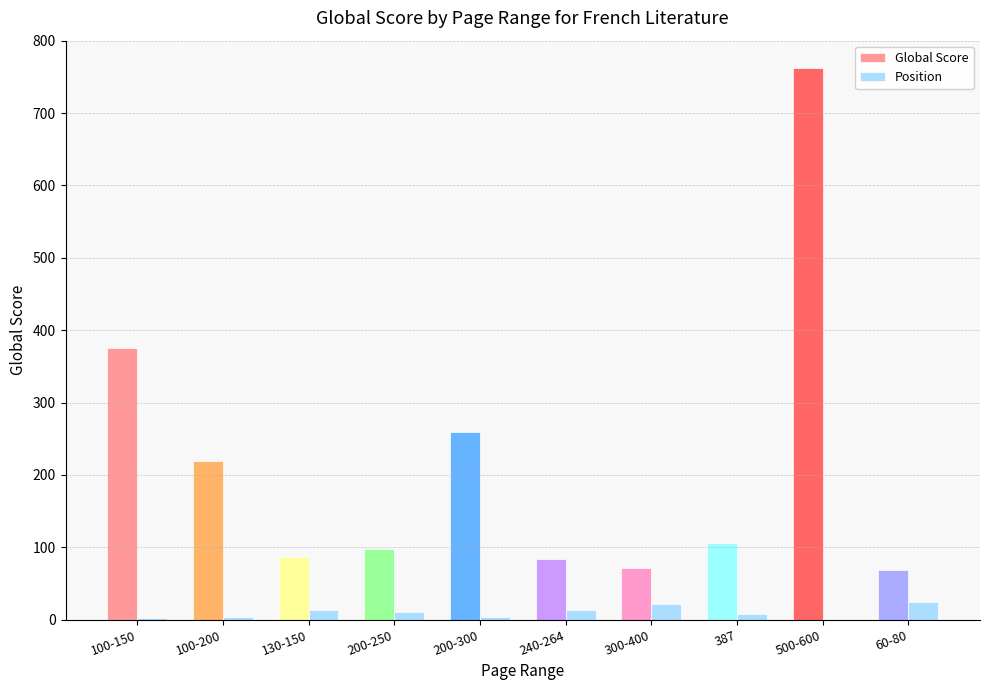

Where is Global Score nearest to the value 415?

100-150